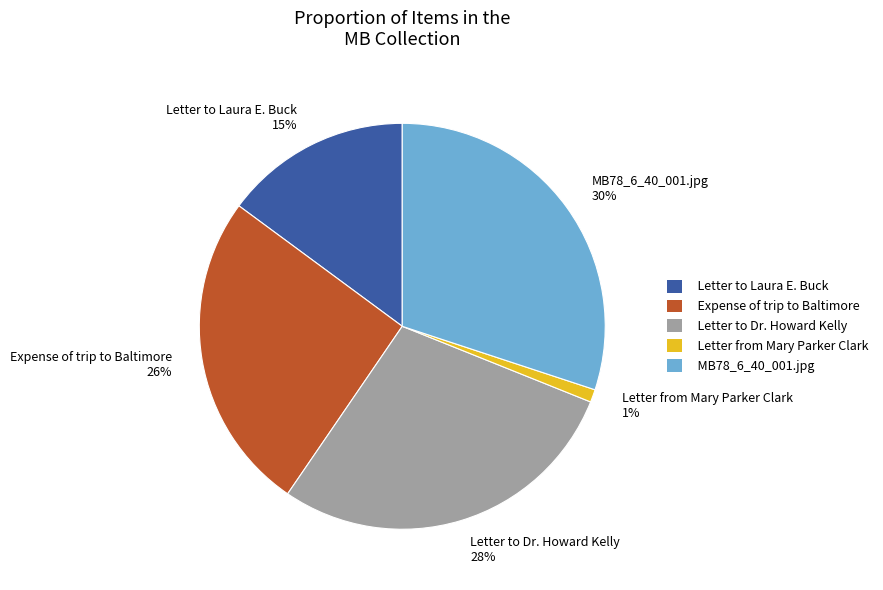

Is the sum of Expense of trip to Baltimore 26% and Letter to Laura E. Buck 15% greater than half?

No